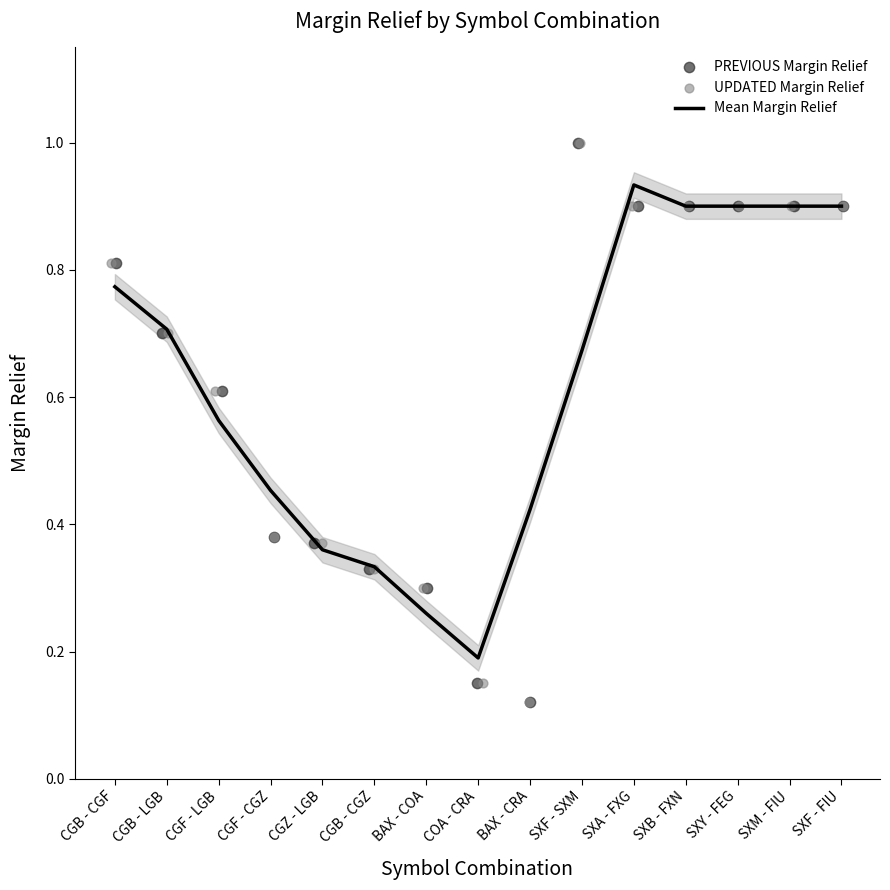

At how many categories does at least one series exceed 0?

15